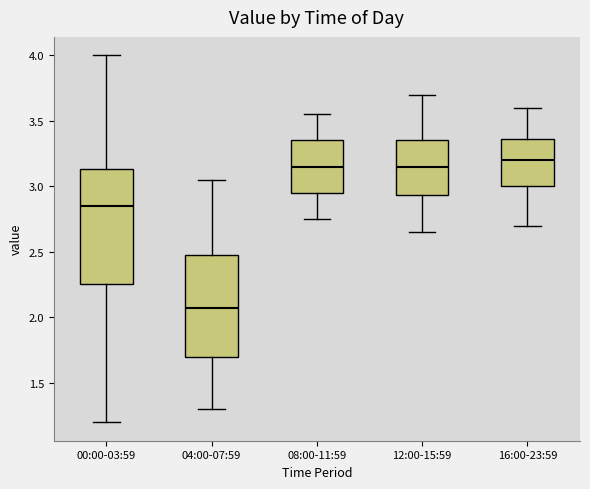

Reading left to right, transcribe this box plot: for each box, give where its median line is, the range the box spans, and where its two whiskers end, as read against the y-axis. The values are not printed on the chart, so give them approximately, as read against the axis.

00:00-03:59: median 2.85, box 2.25 to 3.15, whiskers 1.20 to 4.00
04:00-07:59: median 2.10, box 1.70 to 2.50, whiskers 1.30 to 3.05
08:00-11:59: median 3.15, box 2.95 to 3.35, whiskers 2.75 to 3.55
12:00-15:59: median 3.15, box 2.95 to 3.35, whiskers 2.65 to 3.70
16:00-23:59: median 3.20, box 3.00 to 3.35, whiskers 2.70 to 3.60